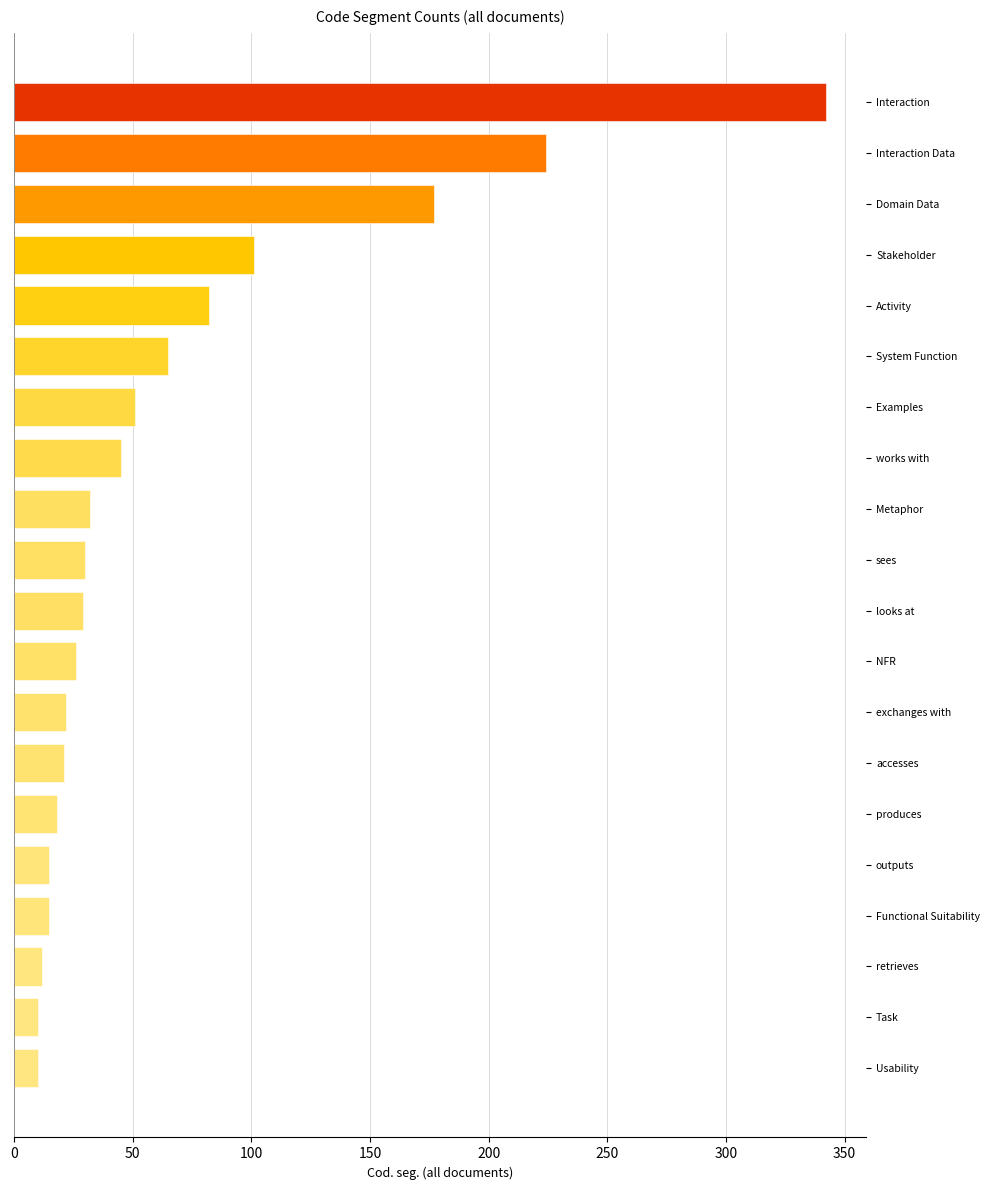

What is the average value?

66